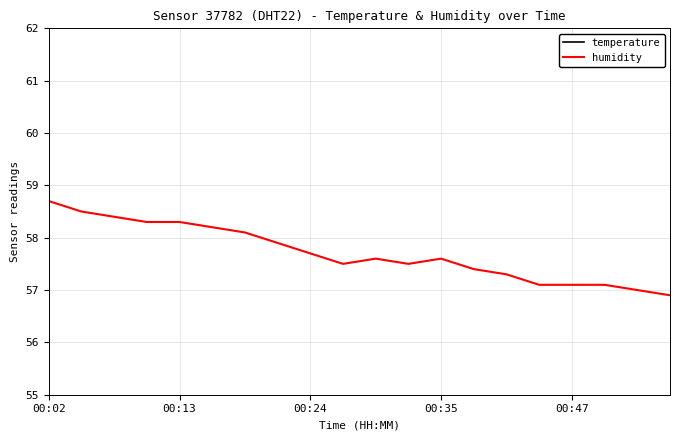

At which category does humidity reach its first local valley?

9